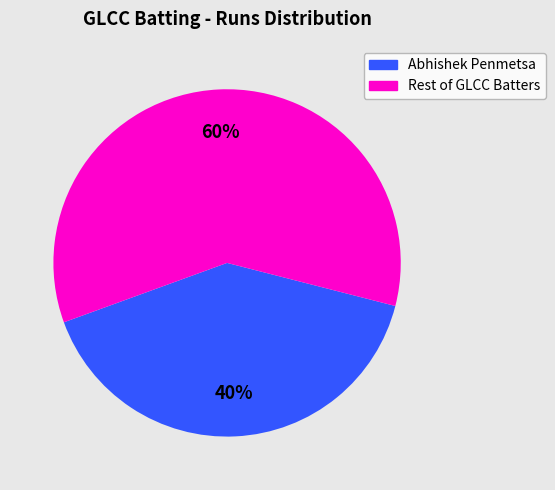

How many slices are in this pie chart?

2